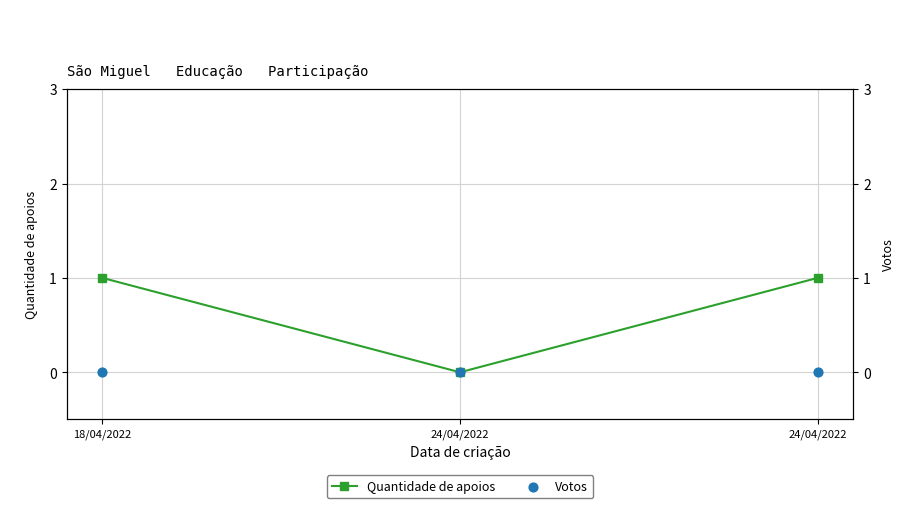

At which category is the sum across all series the highest?

18/04/2022